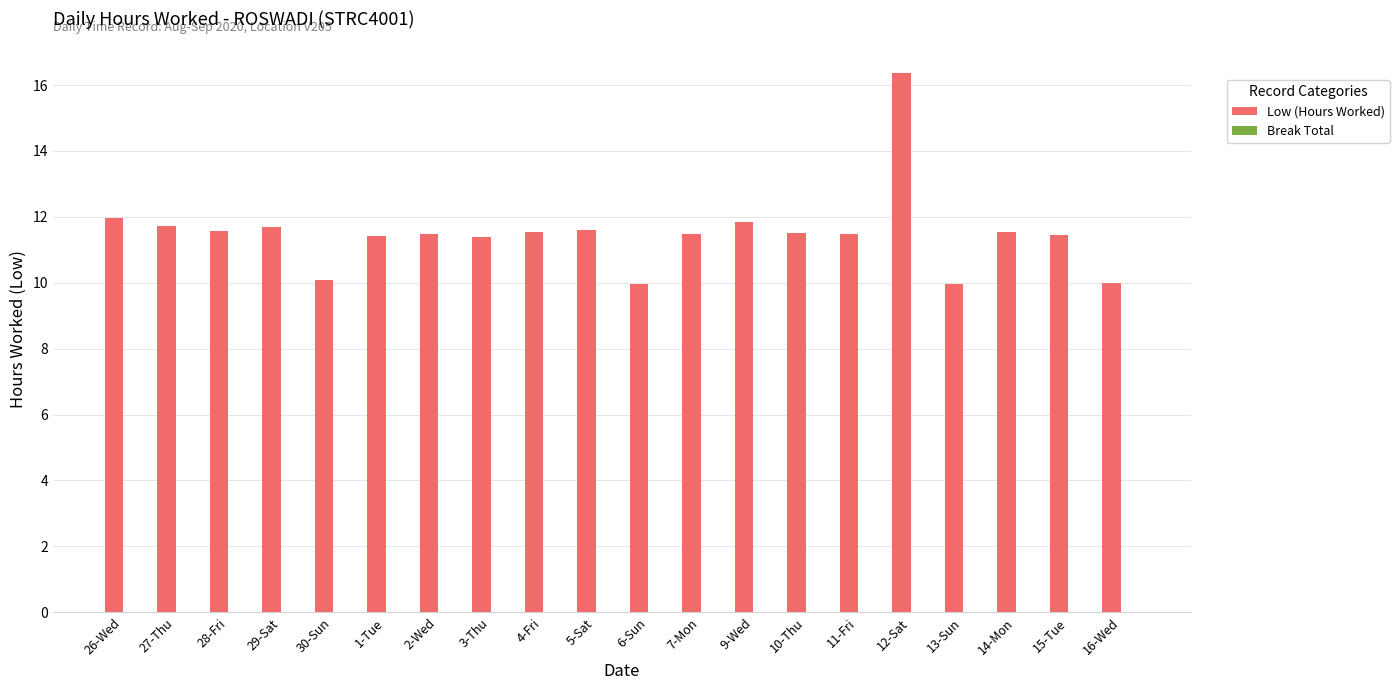

What is the difference between the maximum and second lowest values?

6.4